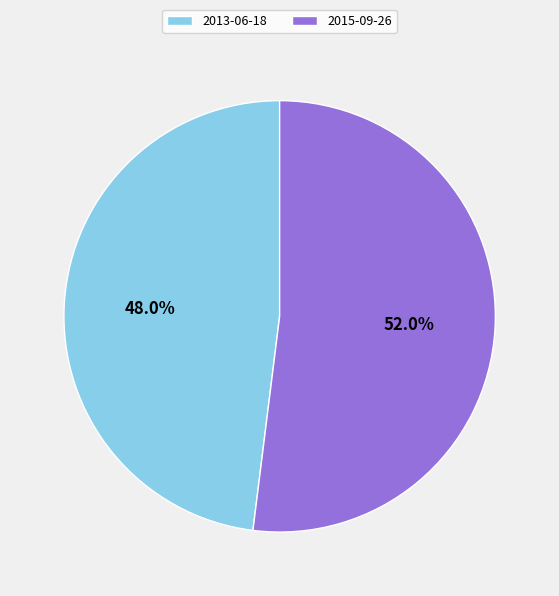

Which category accounts for the majority?

2015-09-26